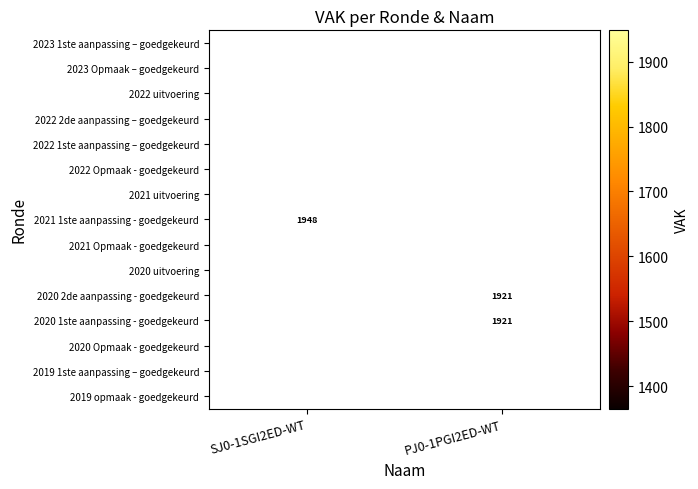

Which category has the lowest value across all series?

SJ0-1SGI2ED-WT